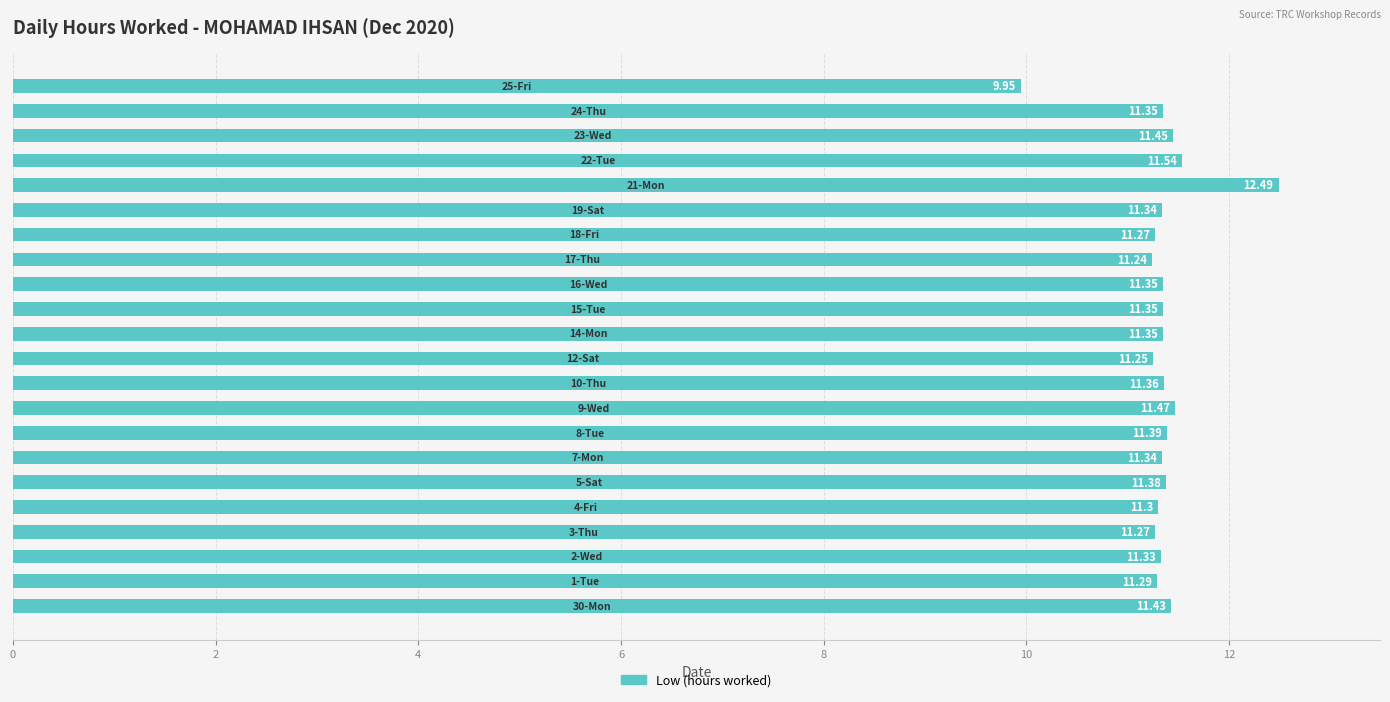

What is the difference between the maximum and minimum values?

2.5